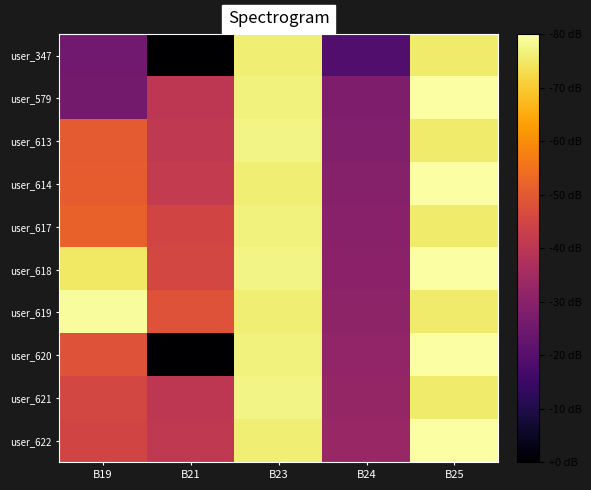

Reading left to right, list all the values displayed in this chart.

user_347: B19=-54.9	B21=-80.0	B23=-4.0	B24=-60.8	B25=-4.6
user_579: B19=-54.2	B21=-39.7	B23=-3.3	B24=-52.2	B25=-0.0
user_613: B19=-29.8	B21=-39.0	B23=-2.6	B24=-51.6	B25=-4.6
user_614: B19=-29.1	B21=-38.3	B23=-4.0	B24=-50.9	B25=-0.0
user_617: B19=-28.4	B21=-35.0	B23=-3.3	B24=-50.2	B25=-4.6
user_618: B19=-5.3	B21=-34.4	B23=-2.6	B24=-49.6	B25=-0.0
user_619: B19=-0.7	B21=-31.7	B23=-4.0	B24=-48.9	B25=-4.6
user_620: B19=-31.7	B21=-80.0	B23=-3.3	B24=-48.3	B25=-0.0
user_621: B19=-34.4	B21=-39.7	B23=-2.6	B24=-47.6	B25=-4.6
user_622: B19=-35.0	B21=-39.0	B23=-4.0	B24=-46.9	B25=-0.0